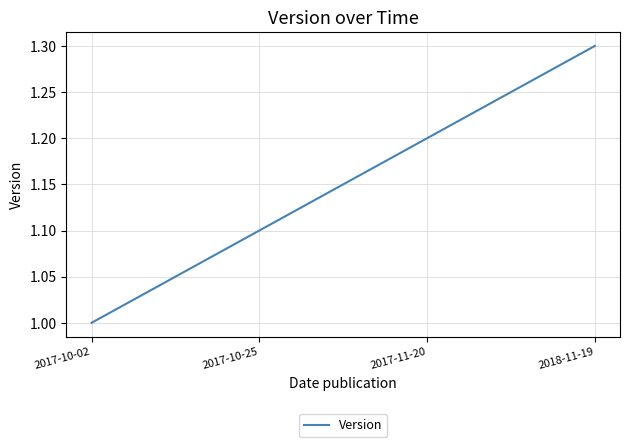

What is the greatest value displayed?

1.3